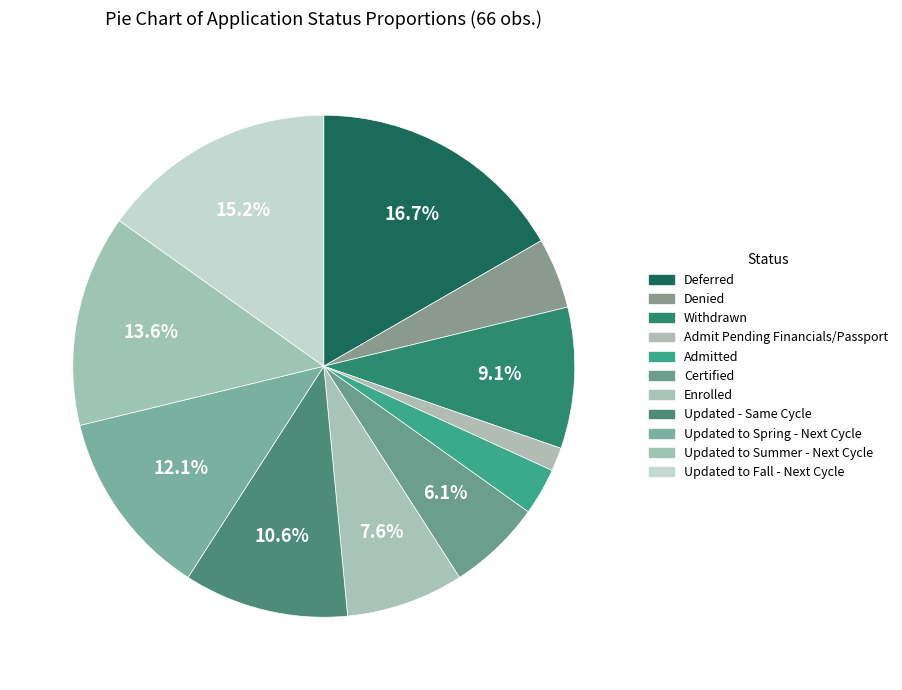

The Updated to Spring - Next Cycle slice represents 12% of the pie. True or false?

True